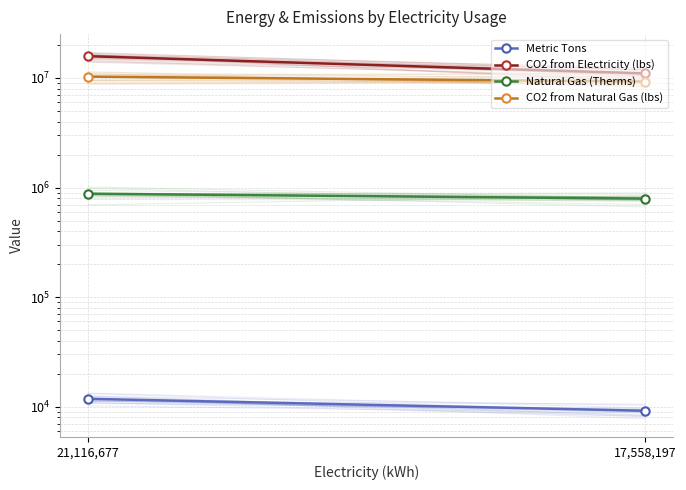

Which label corresponds to the smallest value in the chart?

17,558,197